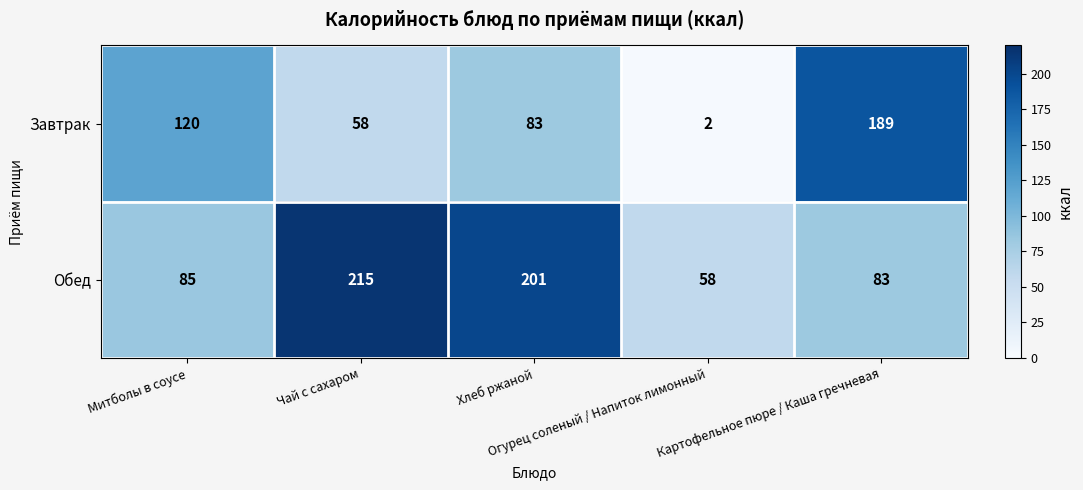

What is the sum of all Обед values?

642